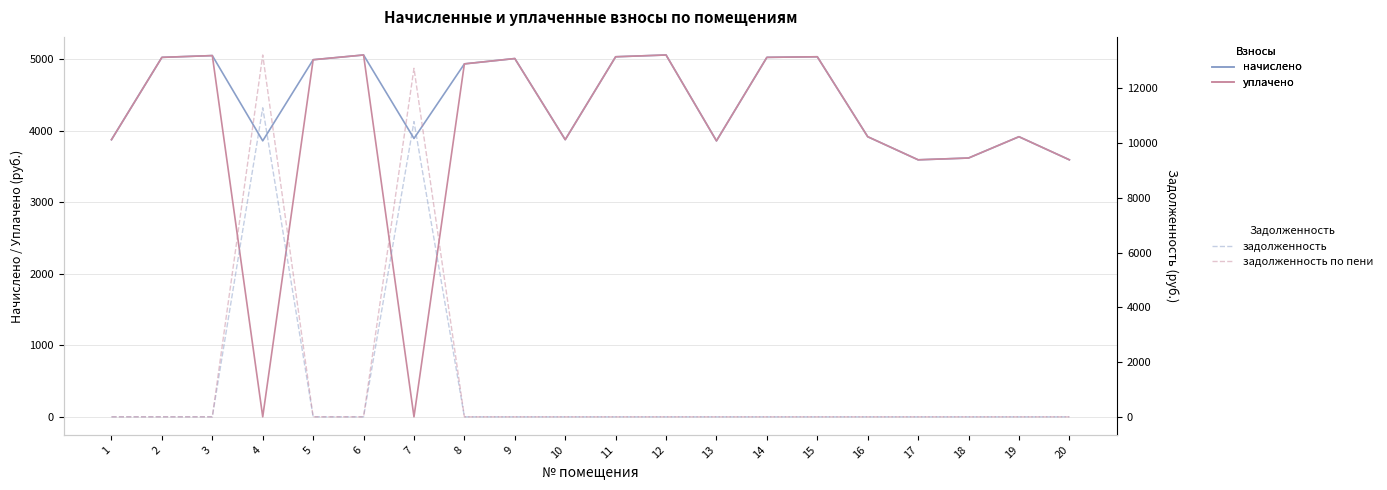

List the labels in order of начислено value, largest first.

6, 12, 3, 11, 15, 2, 14, 9, 5, 8, 16, 19, 7, 1, 10, 4, 13, 18, 20, 17